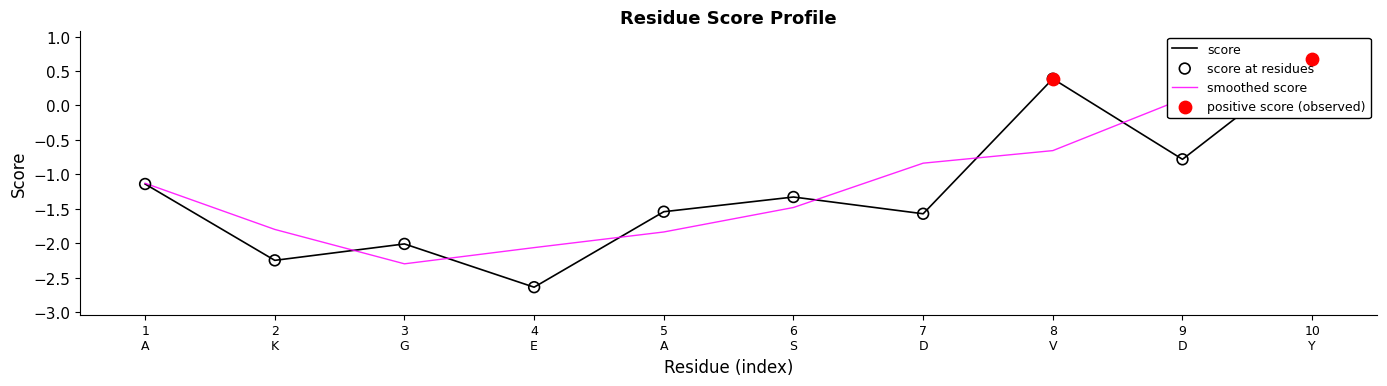

What is the change in value from 2 K to 6 S?

+0.9